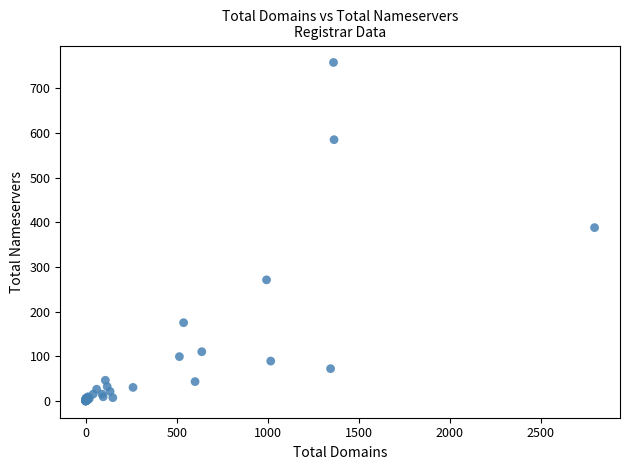

What Y value in the scatter plot is closest to 379?

388